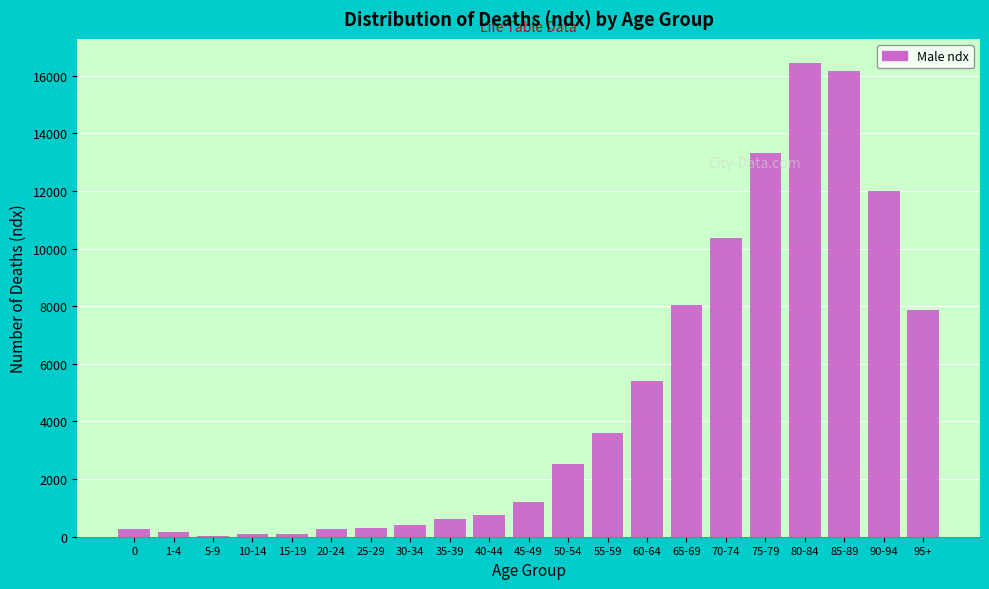

What is the sum of all values?

100002